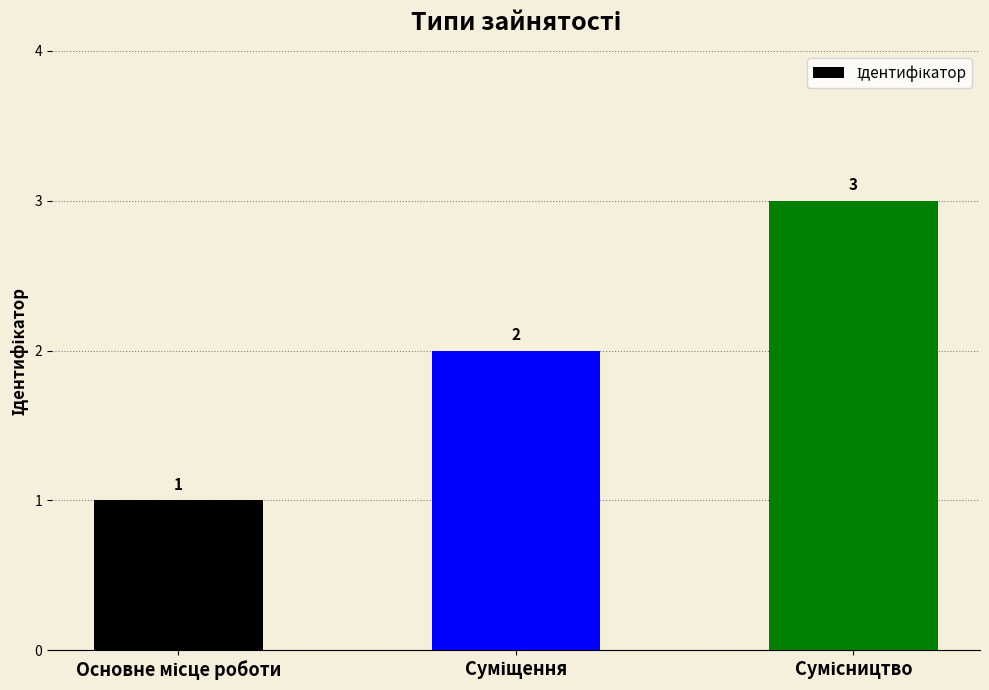

What is the value of the 3rd bar from the left?

3